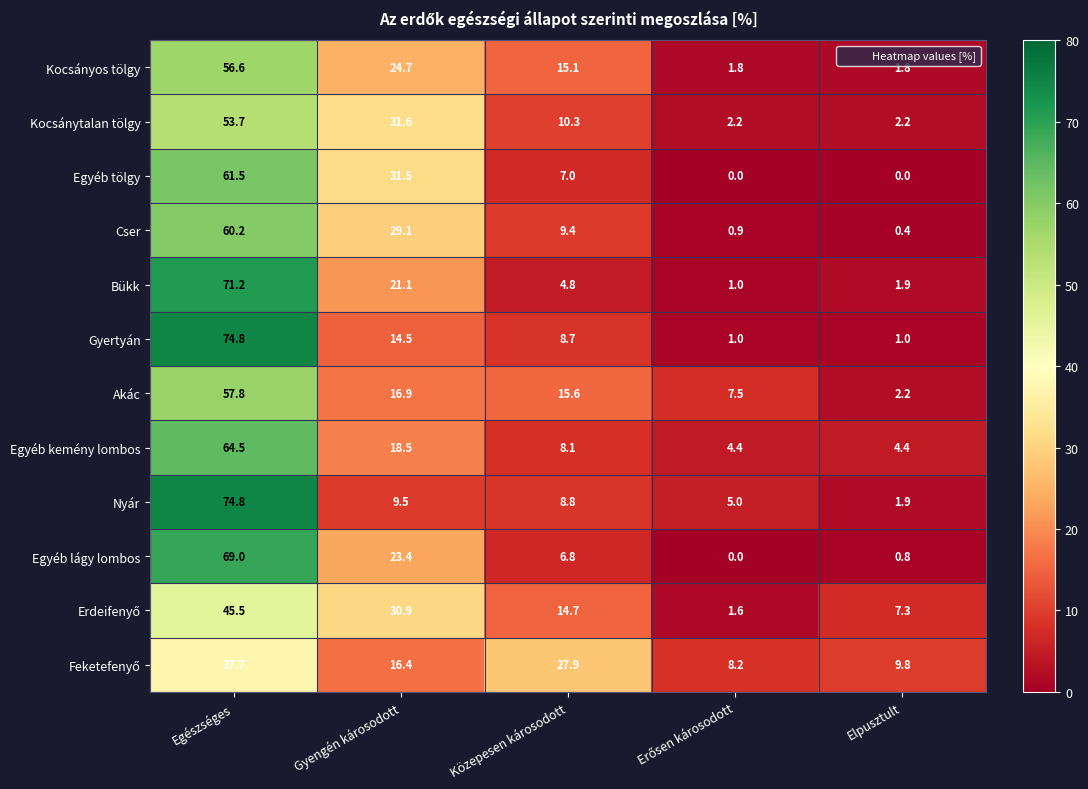

At which category does the chart reach its peak across all series?

Egészséges